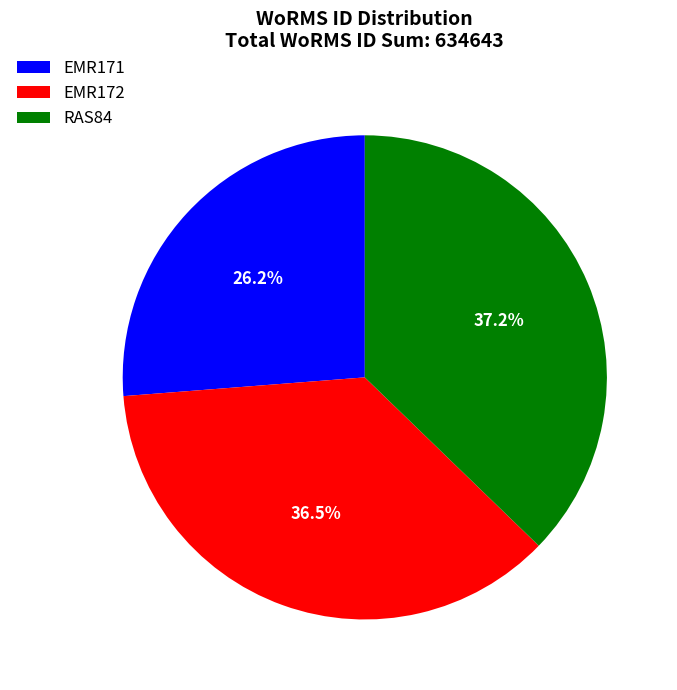

Count the number of slices in the pie.

3